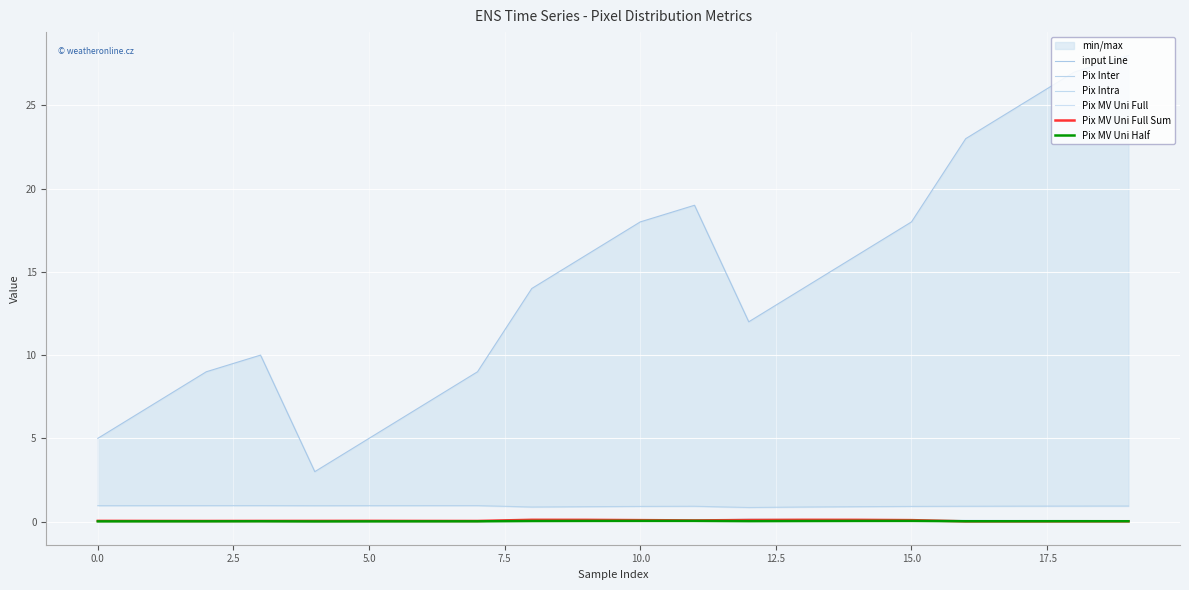

True or false: Pix Intra and input Line cross at least once.

False